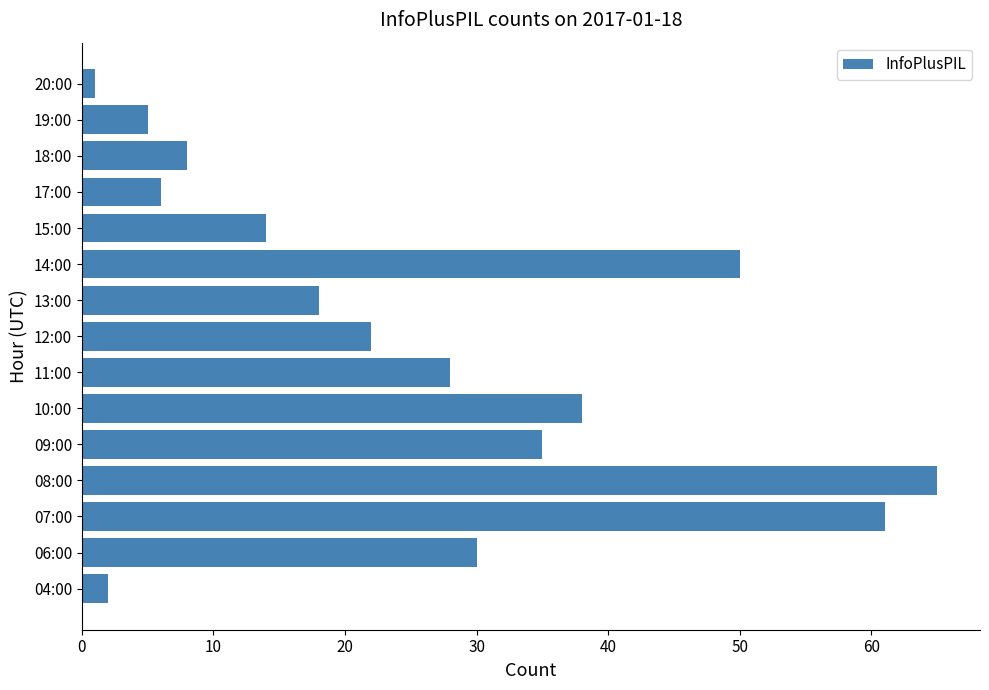

What is the difference between the maximum and second lowest values?

63